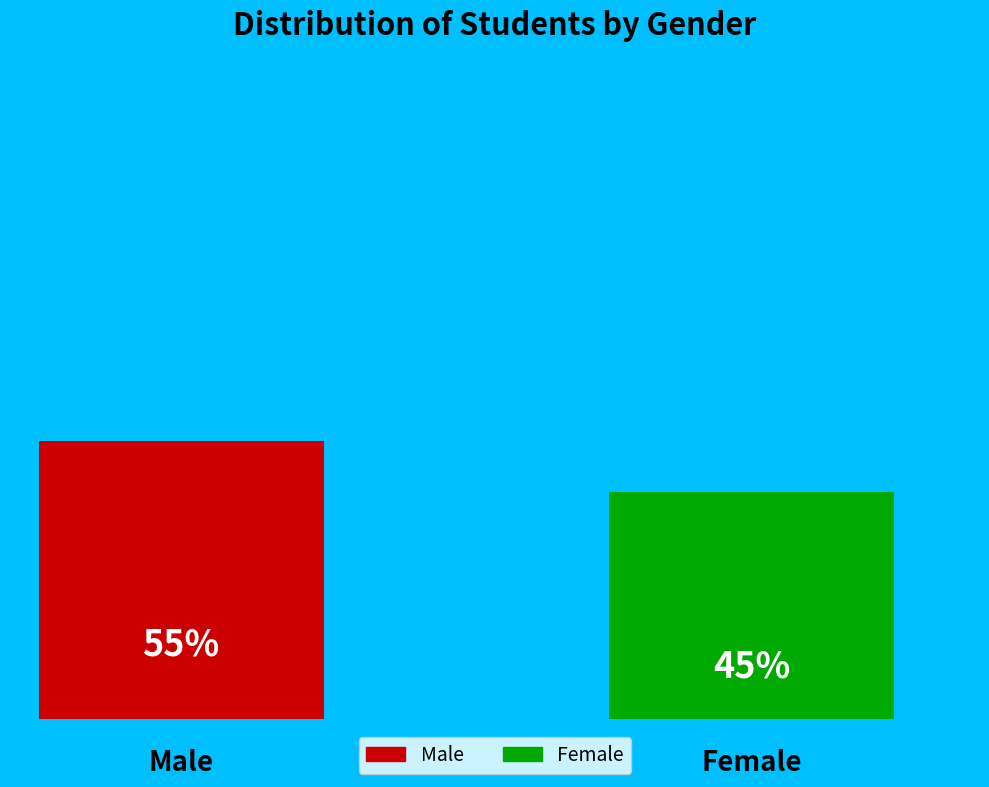

Approximately how many times larger is the value at M compared to F?

1.2